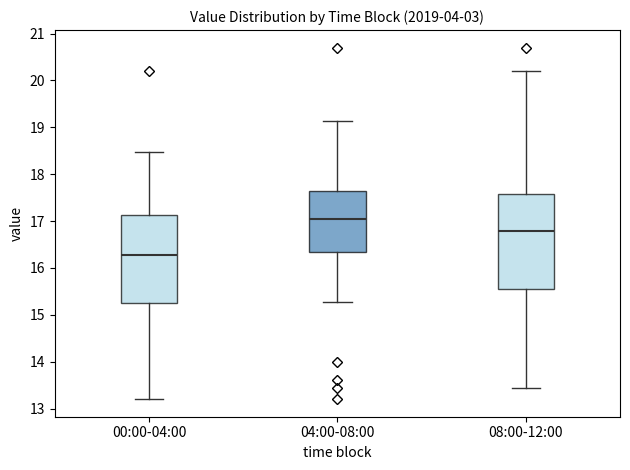

Where does the lower whisker of the box for 00:00-04:00 end on the y-axis? The values are not printed on the chart, so give them approximately, as read against the axis.

13.2